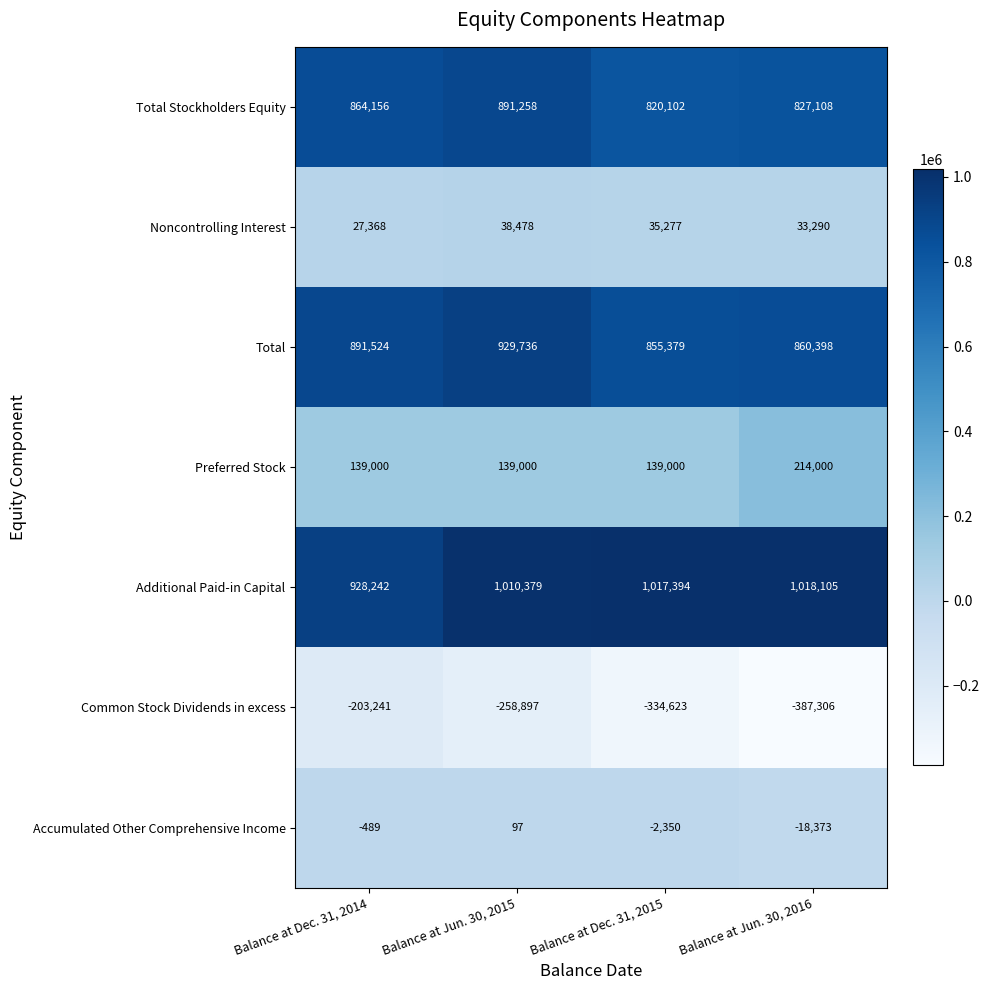

Which category has the lowest value in the Total Stockholders Equity series?

Balance at Dec. 31, 2015